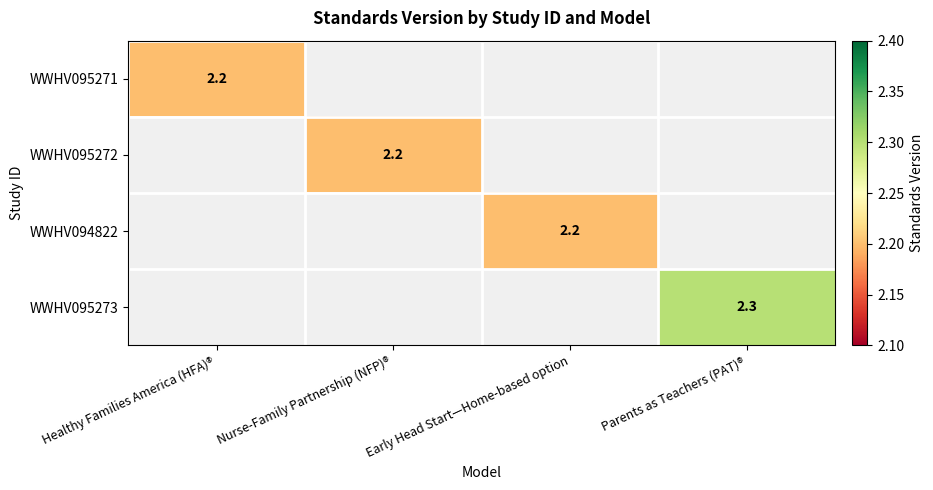

True or false: WWHV095272 has a value of 2.2 at Nurse-Family Partnership (NFP)®.

True